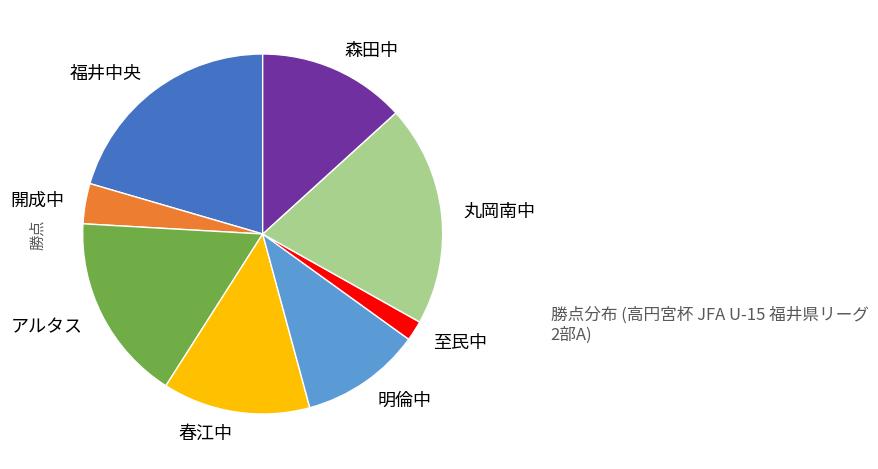

What is the ratio of the value at 春江中 to the value at 森田中?

1.0